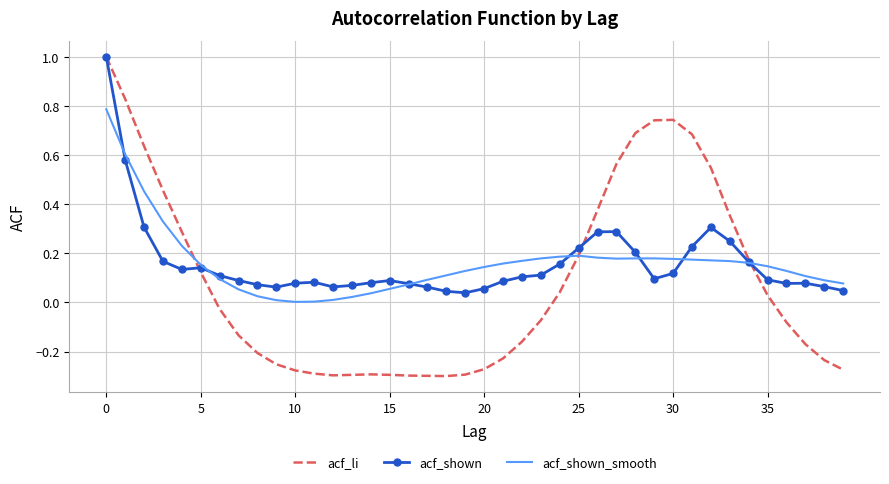

In acf_shown_smooth, how many points are lower than both neighbors (excluding endpoints)?

2